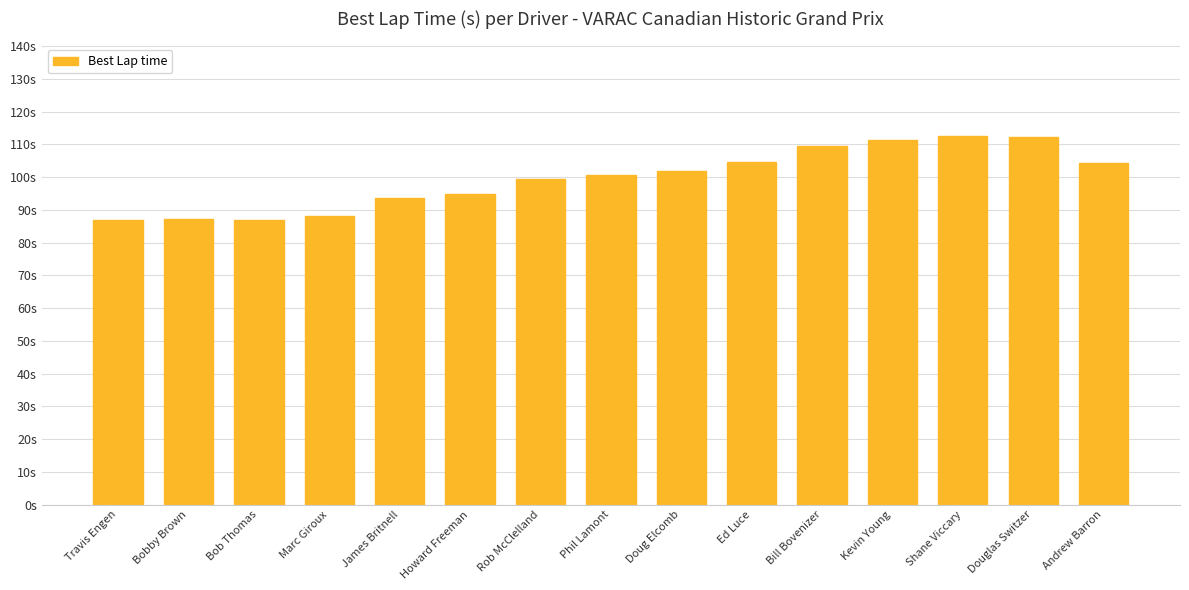

What is the change in value from Travis Engen to Rob McClelland?

+12.4